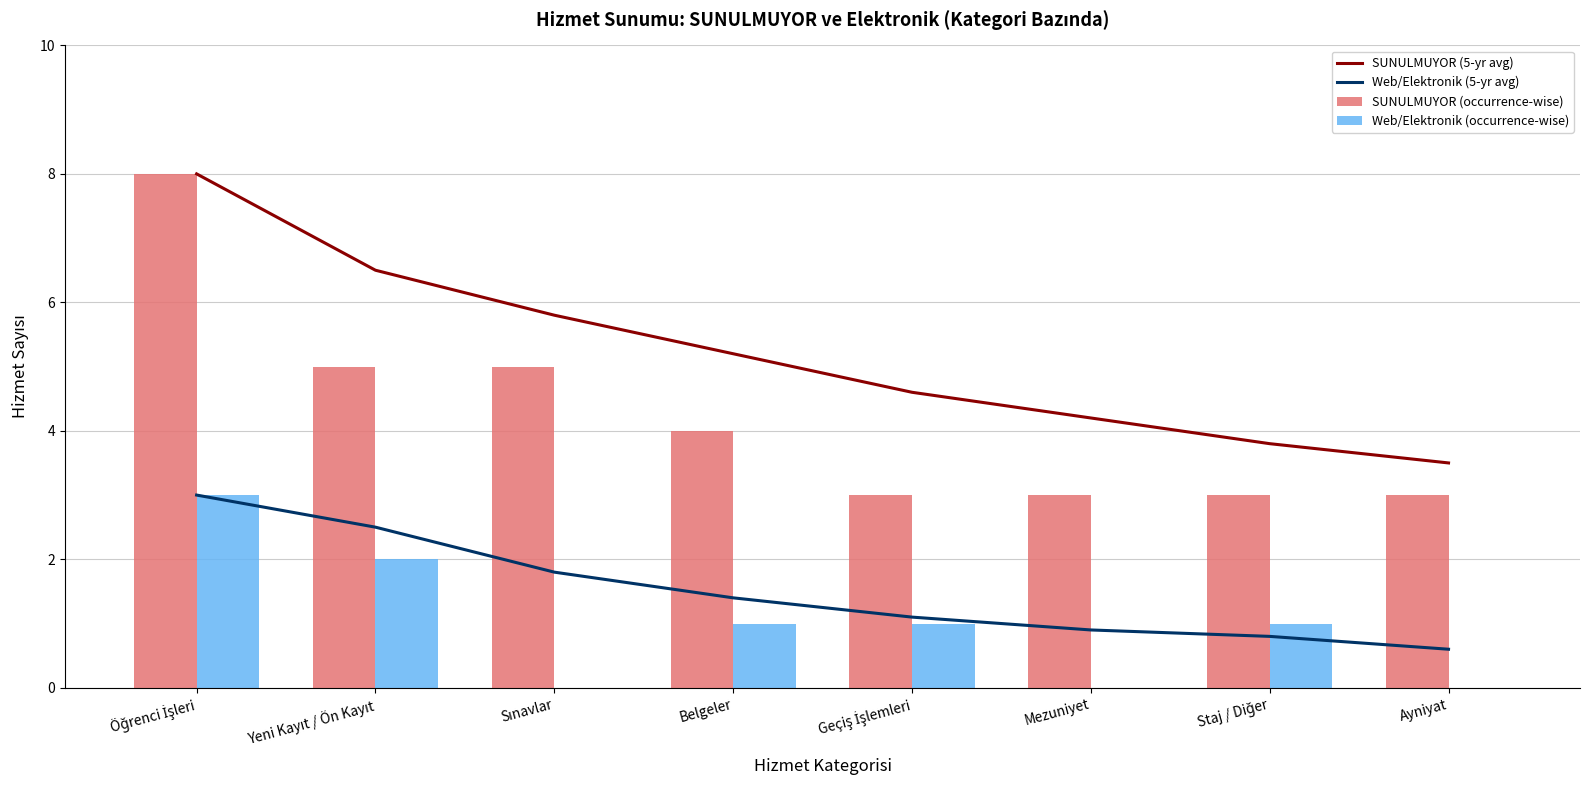

The value of Web/Elektronik (5-yr avg) at Ayniyat is 0.1. True or false?

False